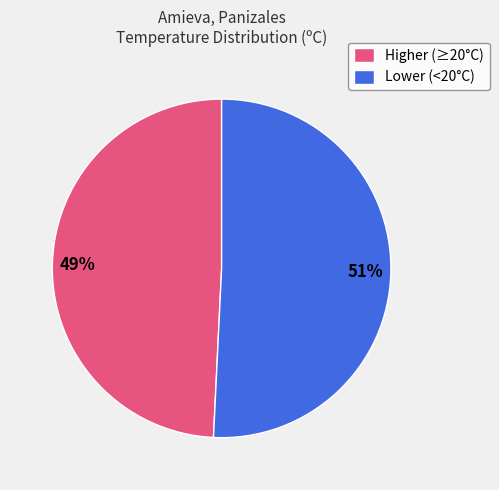

To the nearest percent, what percentage of the pie is Higher (≥20°C)?

49%